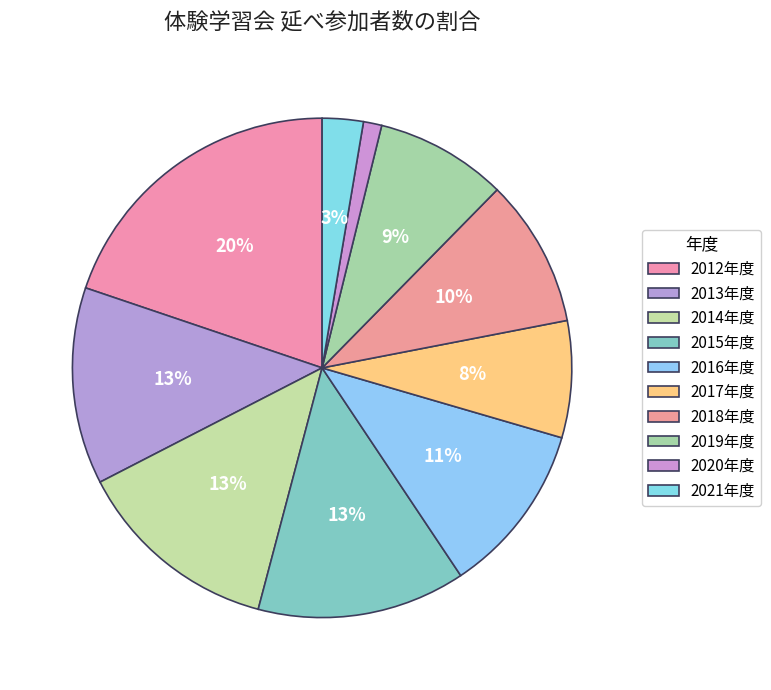

Rank the categories by value from highest to lowest.

2012, 2015, 2014, 2013, 2016, 2018, 2019, 2017, 2021, 2020